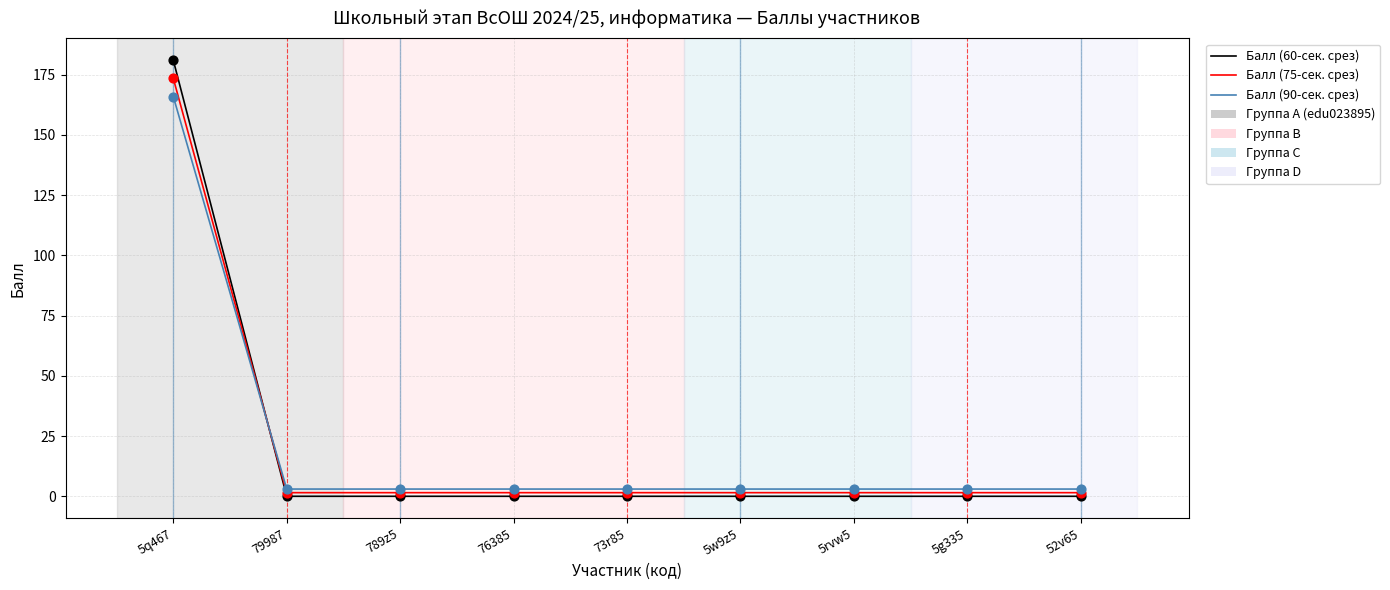

At how many categories does at least one series exceed 119?

1